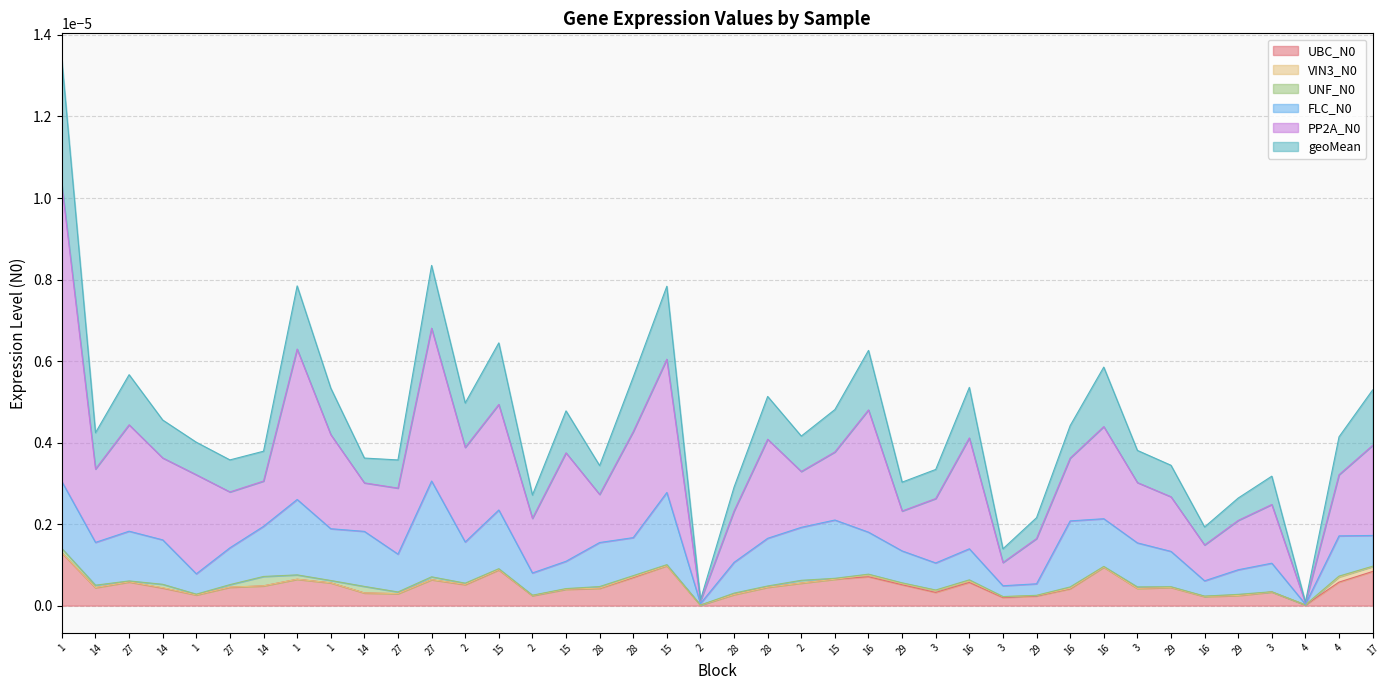

Reading right to left, what are all the values shown in this chart?

UBC_N0: 0.0	0.0	0.0	0.0	0.0	0.0	0.0	0.0	0.0	0.0	0.0	0.0	0.0	0.0	0.0	0.0	0.0	0.0	0.0	0.0	0.0	0.0	0.0	0.0	0.0	0.0	0.0	0.0	0.0	0.0	0.0	0.0	0.0	0.0	0.0	0.0	0.0	0.0	0.0	0.0
VIN3_N0: 0.0	0.0	0.0	0.0	0.0	0.0	0.0	0.0	0.0	0.0	0.0	0.0	0.0	0.0	0.0	0.0	0.0	0.0	0.0	0.0	0.0	0.0	0.0	0.0	0.0	0.0	0.0	0.0	0.0	0.0	0.0	0.0	0.0	0.0	0.0	0.0	0.0	0.0	0.0	0.0
UNF_N0: 0.0	0.0	0.0	0.0	0.0	0.0	0.0	0.0	0.0	0.0	0.0	0.0	0.0	0.0	0.0	0.0	0.0	0.0	0.0	0.0	0.0	0.0	0.0	0.0	0.0	0.0	0.0	0.0	0.0	0.0	0.0	0.0	0.0	0.0	0.0	0.0	0.0	0.0	0.0	0.0
FLC_N0: 0.0	0.0	0.0	0.0	0.0	0.0	0.0	0.0	0.0	0.0	0.0	0.0	0.0	0.0	0.0	0.0	0.0	0.0	0.0	0.0	0.0	0.0	0.0	0.0	0.0	0.0	0.0	0.0	0.0	0.0	0.0	0.0	0.0	0.0	0.0	0.0	0.0	0.0	0.0	0.0
PP2A_N0: 0.0	0.0	0.0	0.0	0.0	0.0	0.0	0.0	0.0	0.0	0.0	0.0	0.0	0.0	0.0	0.0	0.0	0.0	0.0	0.0	0.0	0.0	0.0	0.0	0.0	0.0	0.0	0.0	0.0	0.0	0.0	0.0	0.0	0.0	0.0	0.0	0.0	0.0	0.0	0.0
geoMean: 0.0	0.0	0.0	0.0	0.0	0.0	0.0	0.0	0.0	0.0	0.0	0.0	0.0	0.0	0.0	0.0	0.0	0.0	0.0	0.0	0.0	0.0	0.0	0.0	0.0	0.0	0.0	0.0	0.0	0.0	0.0	0.0	0.0	0.0	0.0	0.0	0.0	0.0	0.0	0.0